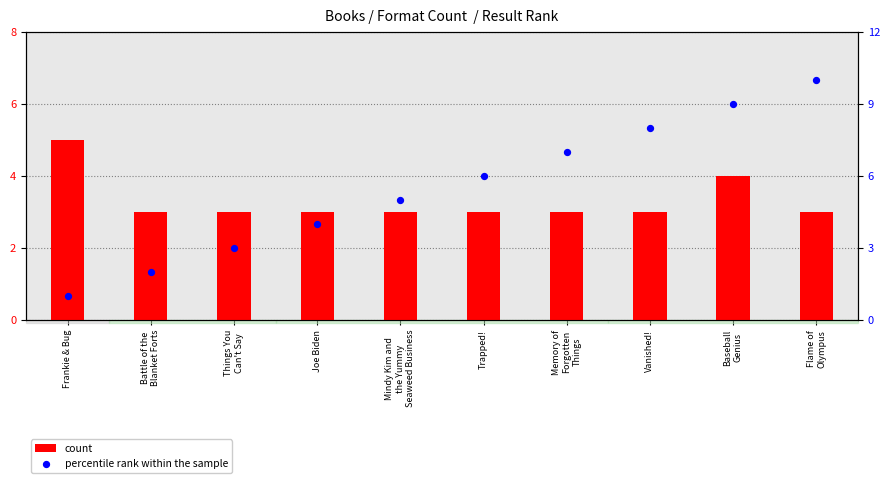

What is the total value across all series at Vanished!?

11